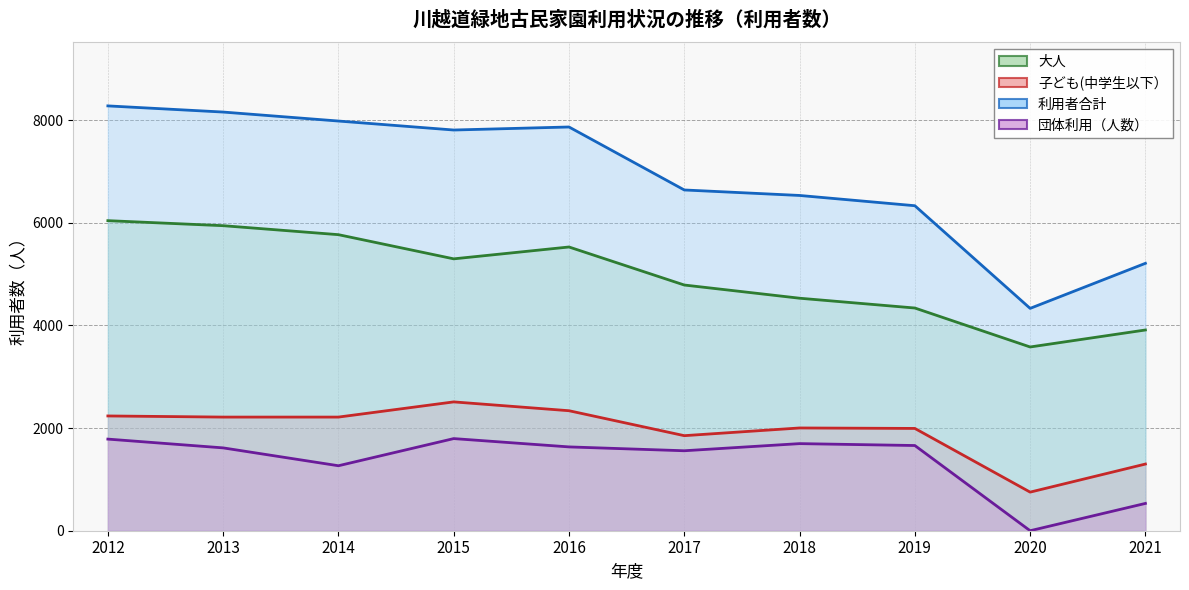

Reading left to right, transcribe all the data shown in this chart.

大人: 6041	5943	5768	5297	5528	4787	4530	4339	3580	3911
子ども(中学生以下）: 2236	2214	2214	2510	2338	1852	2002	1993	752	1299
利用者合計: 8277	8157	7982	7807	7866	6639	6532	6332	4332	5210
団体利用（人数）: 1785	1614	1266	1795	1633	1558	1697	1660	0	532